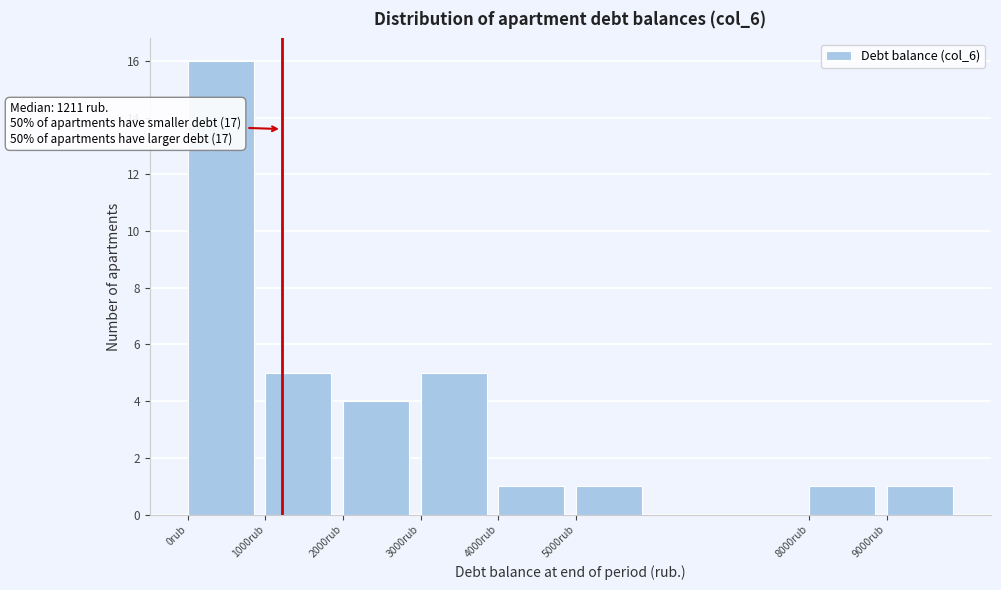

Over which range of the x-axis is the bar tallest?

0 to 1000